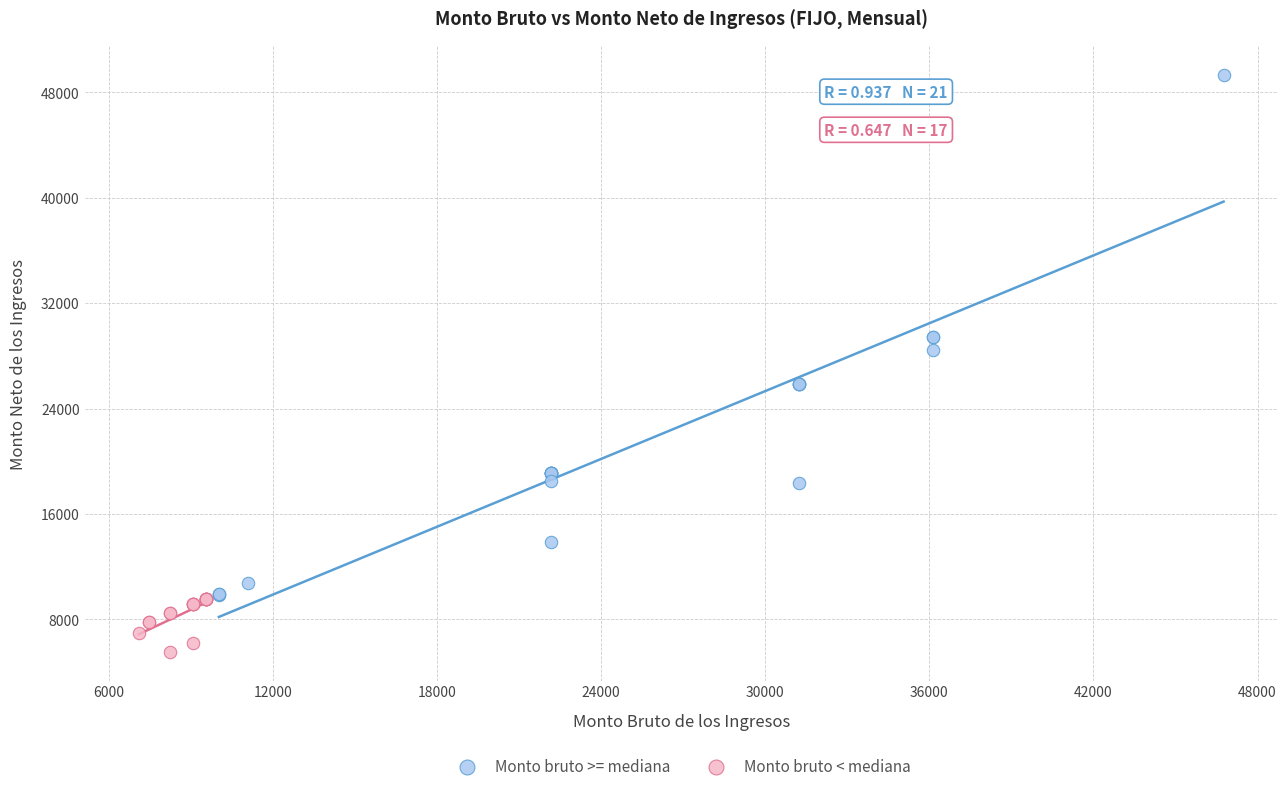

Which series reaches the minimum Y coordinate?

Monto bruto < mediana